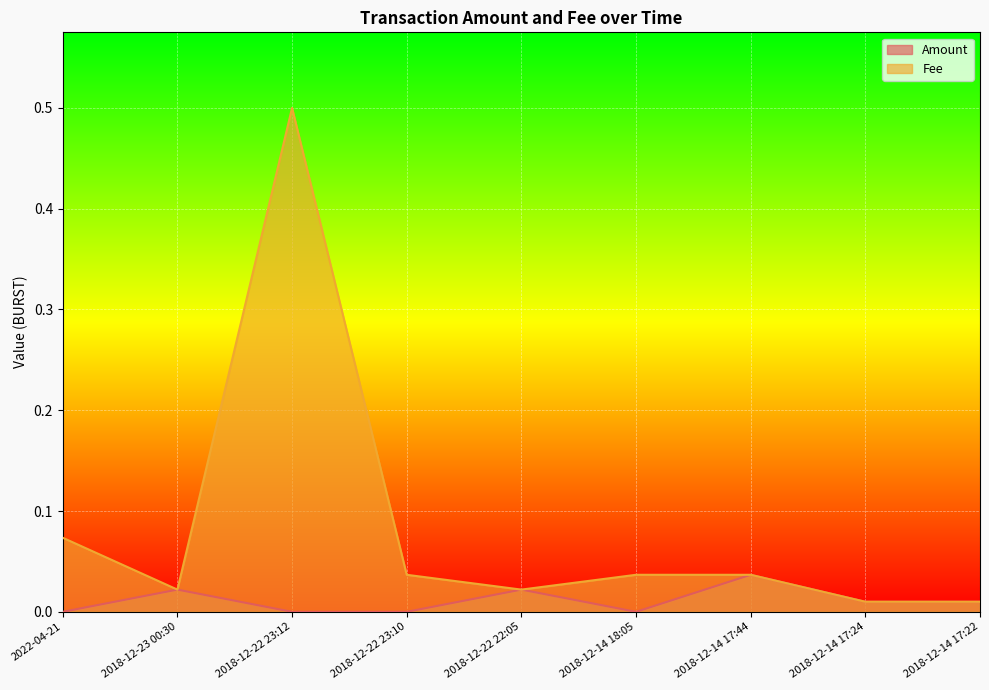

Which label corresponds to the largest value in the chart?

2018-12-22 23:12